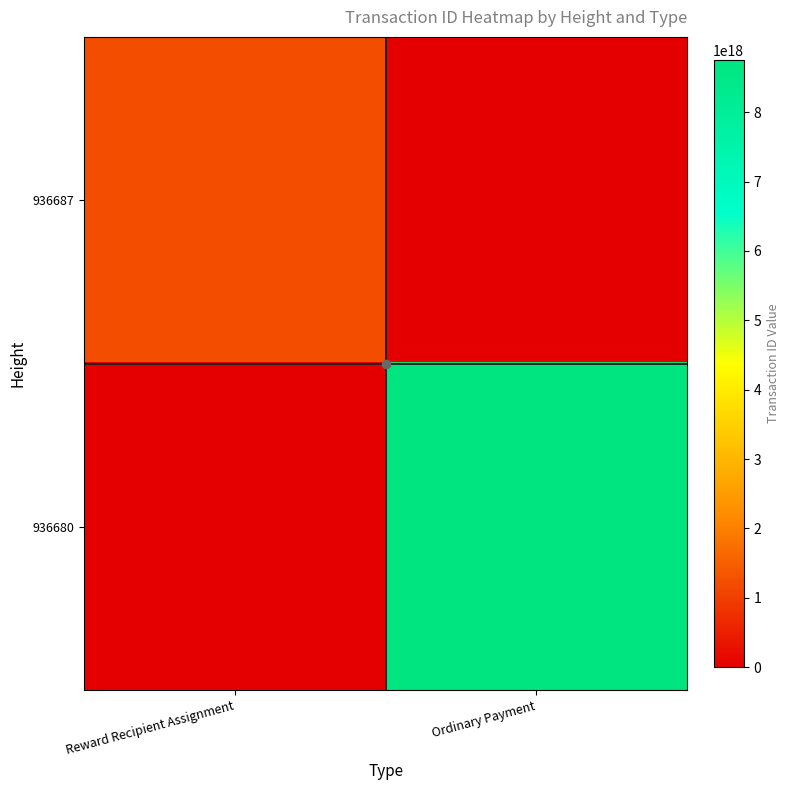

At which category is the sum across all series the highest?

Ordinary Payment